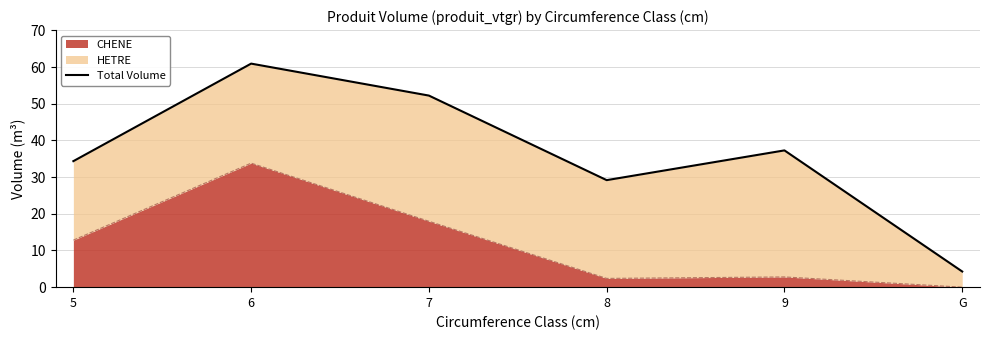

Reading left to right, list all the values displayed in this chart.

5=34.3	6=60.9	7=52.2	8=29.2	9=37.3	G=4.3